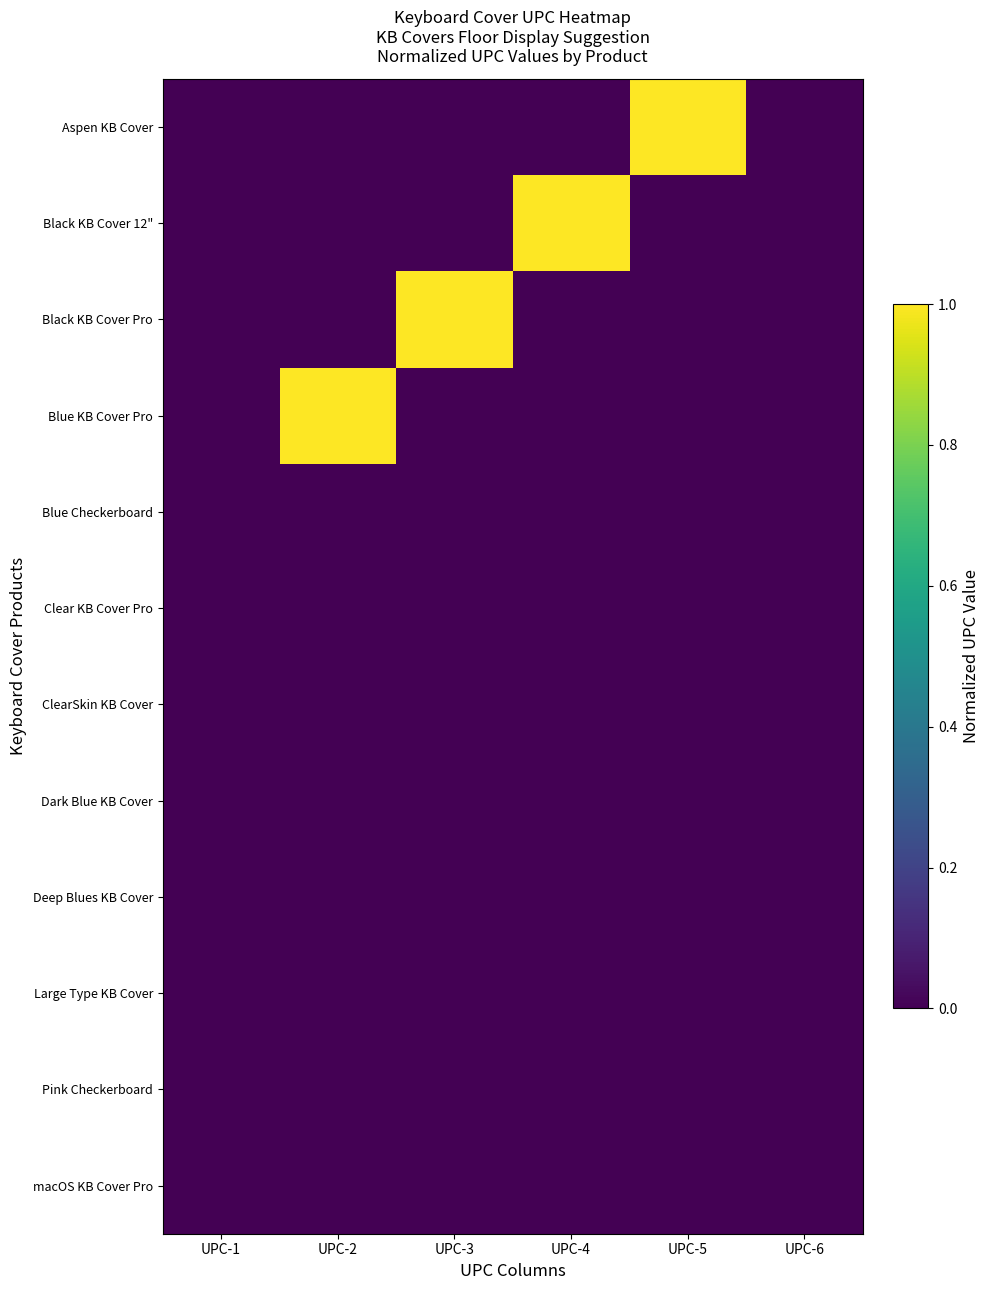

How many series are shown in this chart?

12